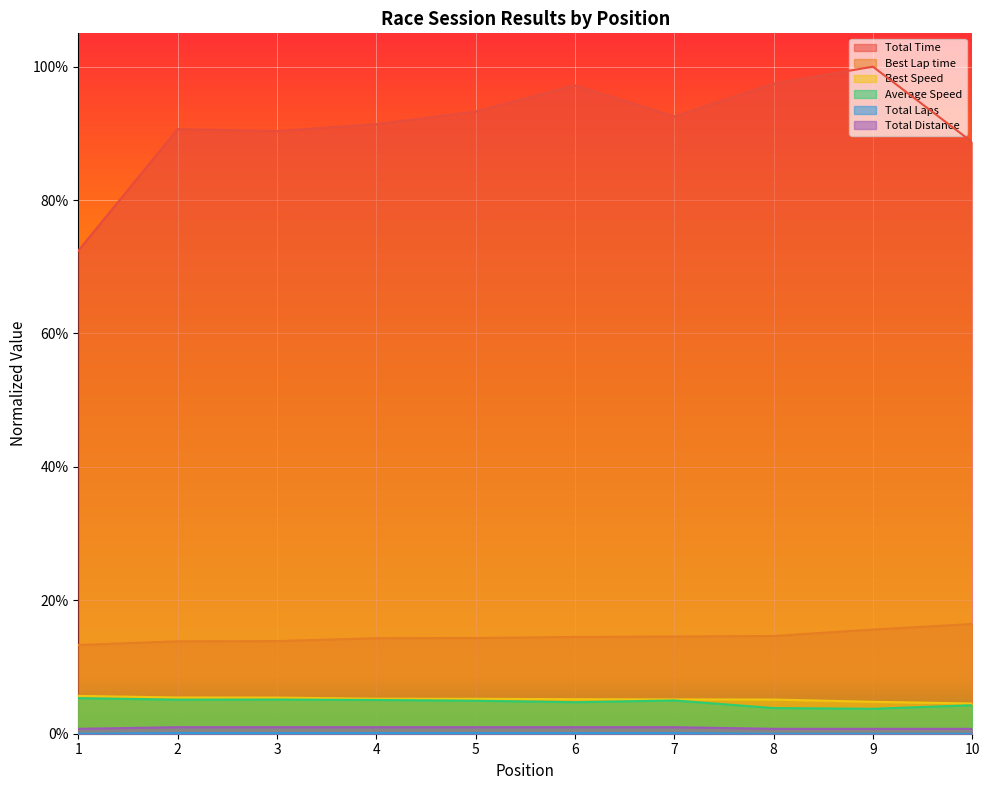

True or false: Best Speed has more than 2 points higher than both neighbors.

False